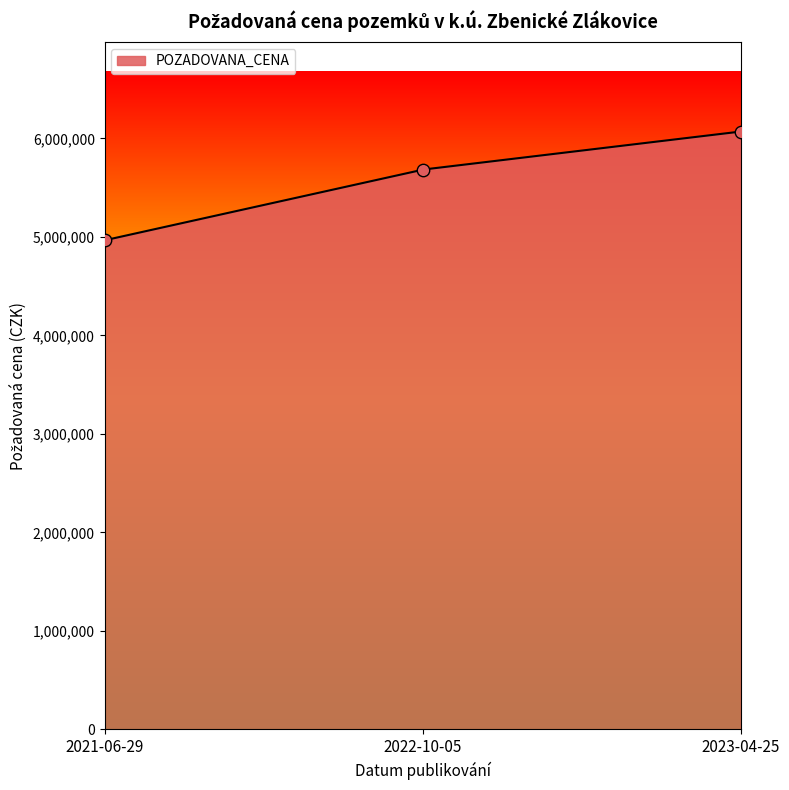

What is the change in value from 2021-06-29 to 2022-10-05?

+717605